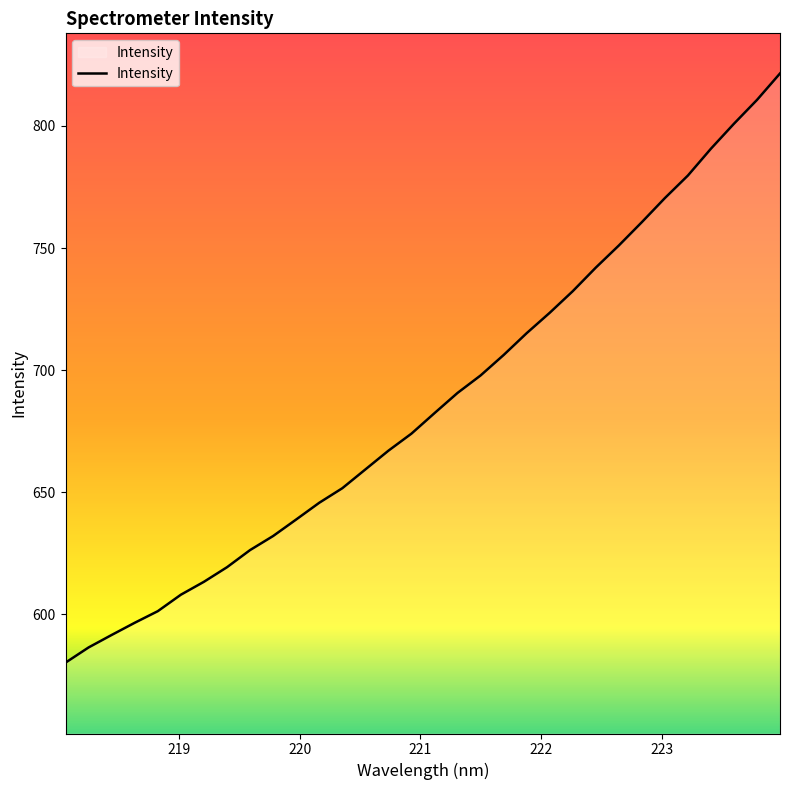

What is the difference between the maximum and minimum values?

241.2